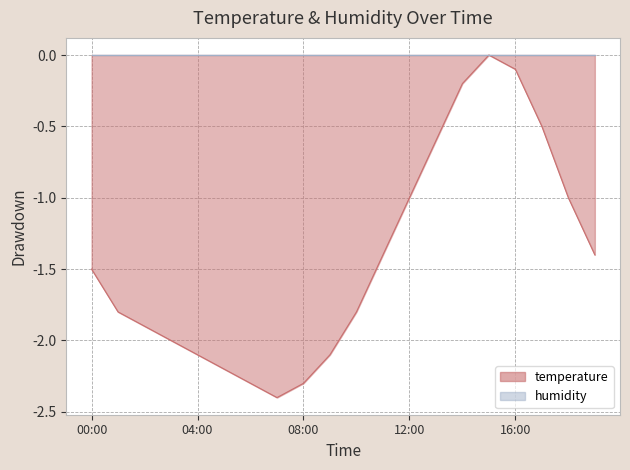

What is the minimum value shown in the chart?

-2.4